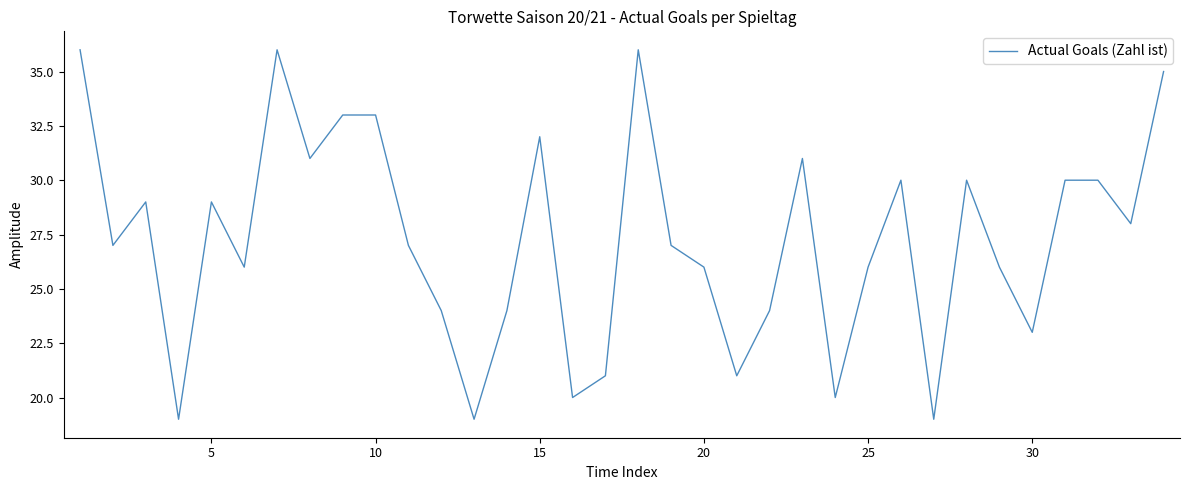

Is this an area chart (filled region under the line)?

No